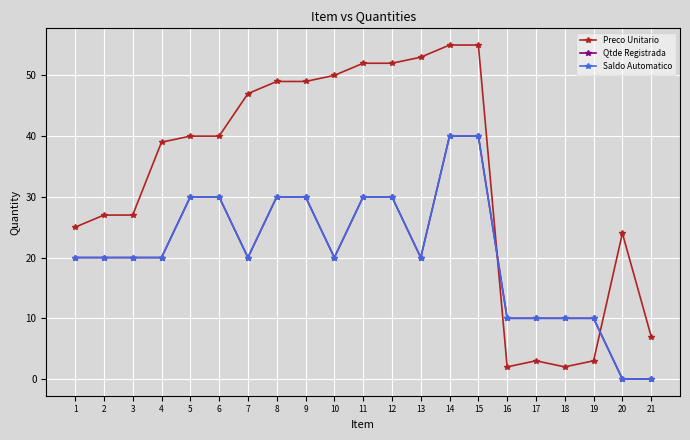

At which label does Saldo Automatico reach its peak?

14